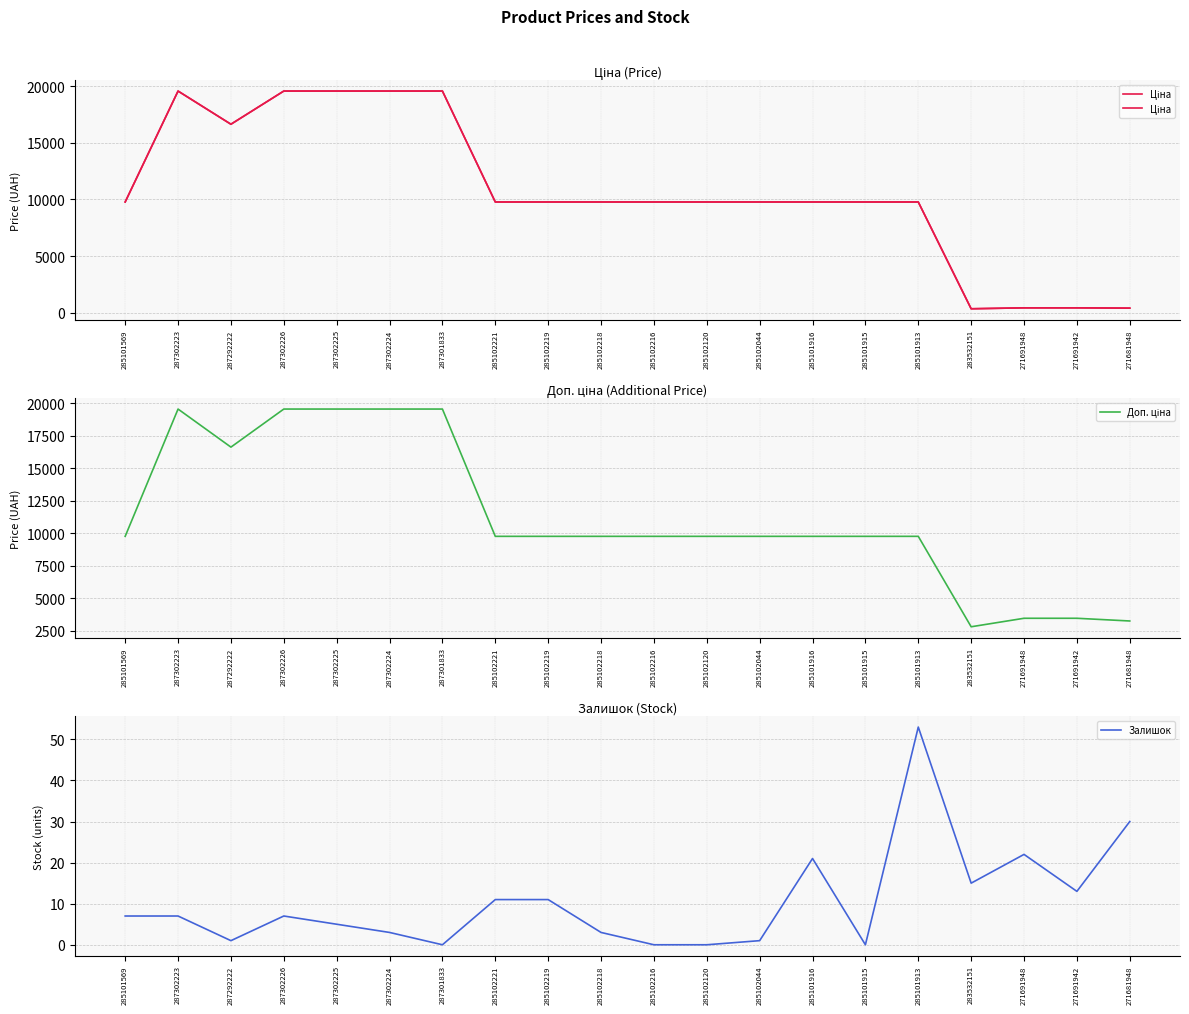

What are all the series names shown in the legend?

Ціна, Доп. ціна, Залишок